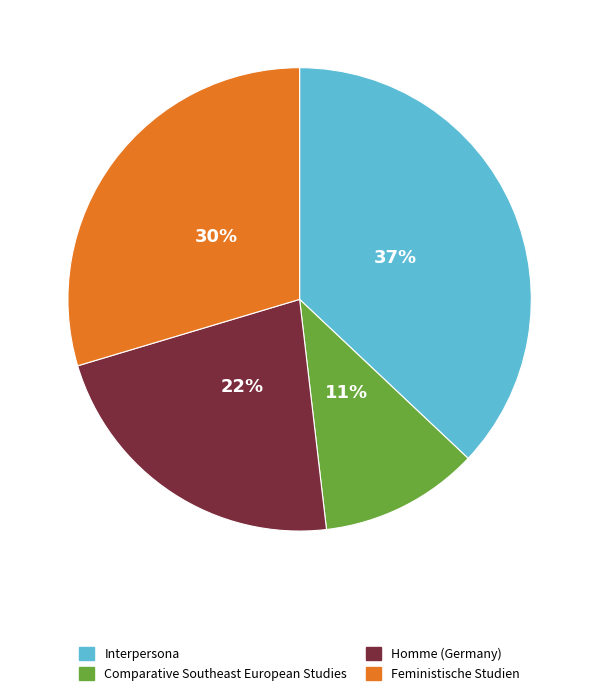

To the nearest percent, what is the difference between the largest and smallest slice percentages?

26%